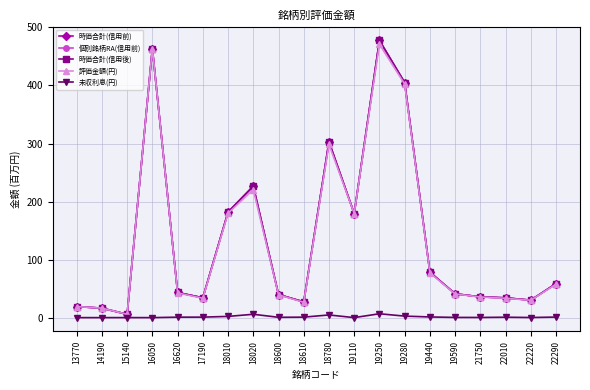

Which series has the largest range (max minus min)?

時価合計(信用前)